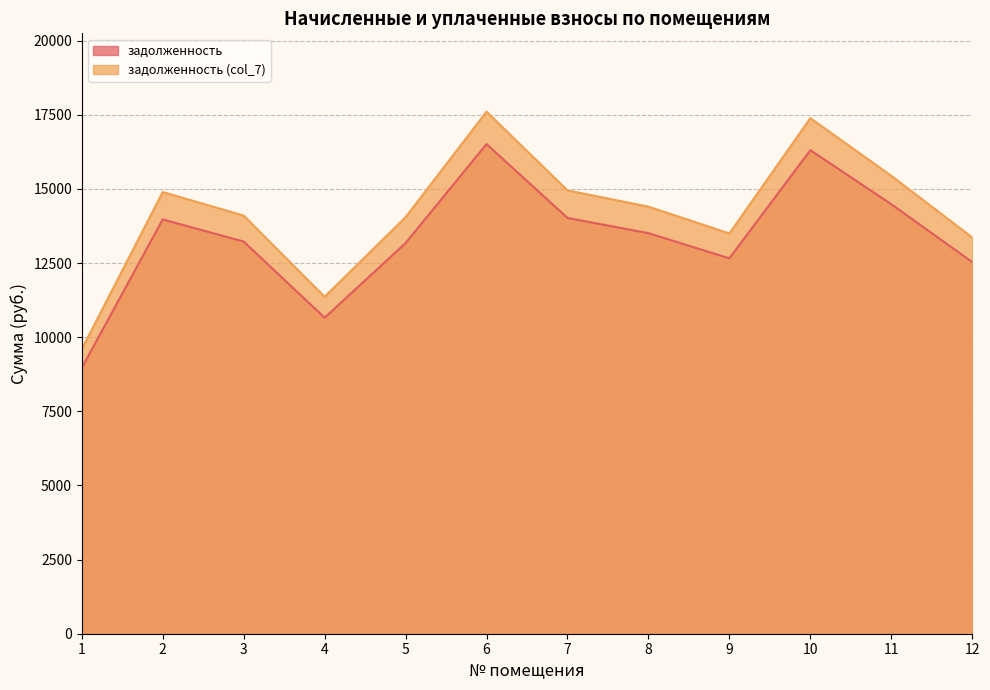

Is it true that задолженность (col_7) equals 23174.9 at 6?

False